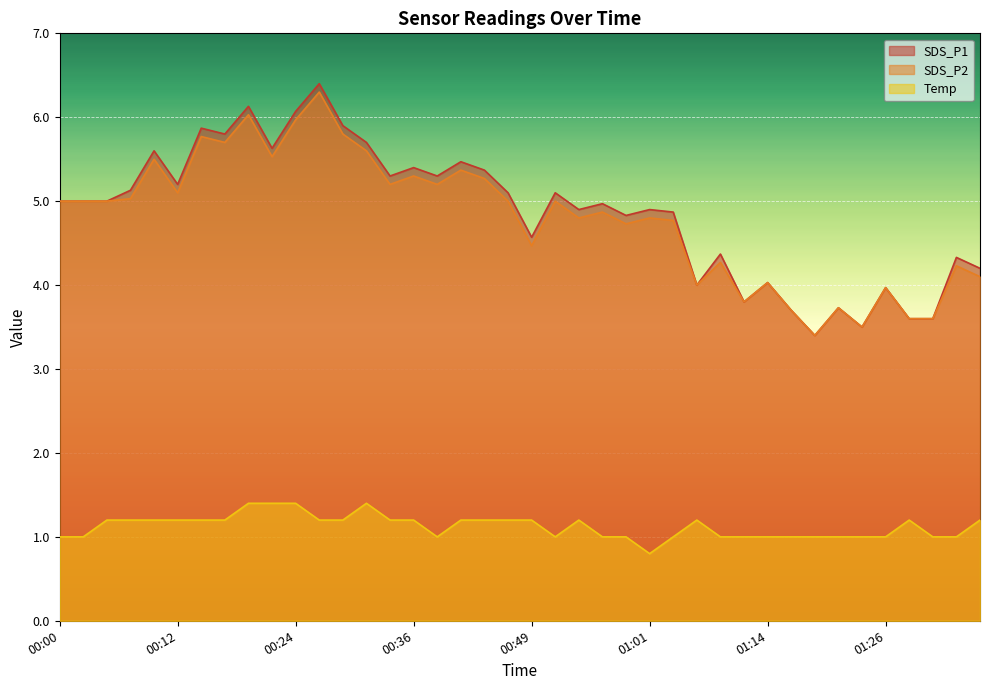

What is the approximate value of SDS_P2 at 01:16?

3.7